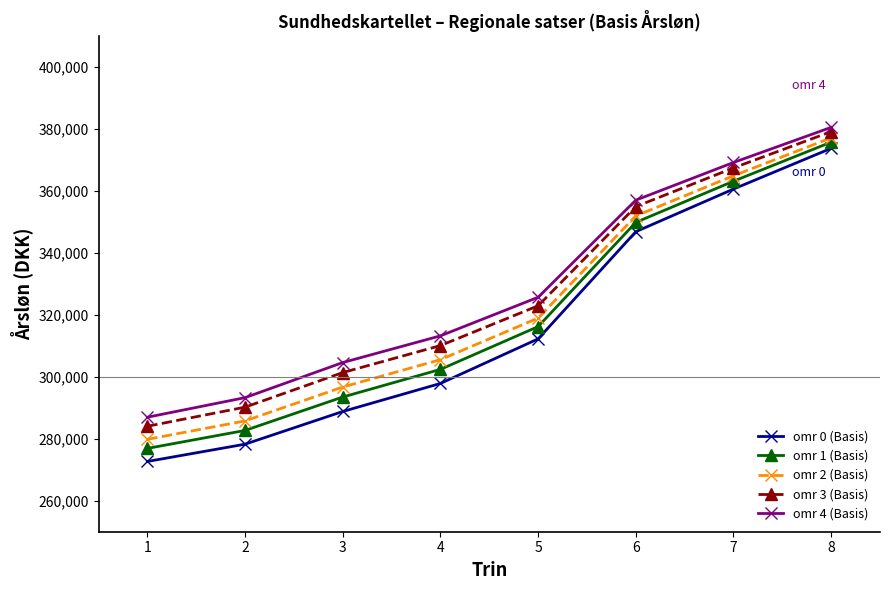

Which series has the widest spread of values?

omr 0 (Basis)